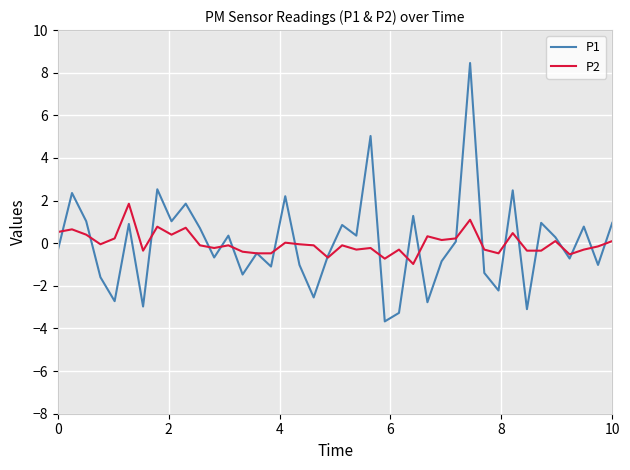

Which series has the widest spread of values?

P1